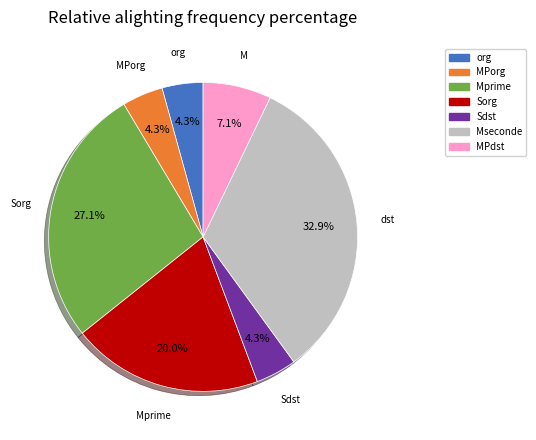

Is there a majority slice in this chart?

No